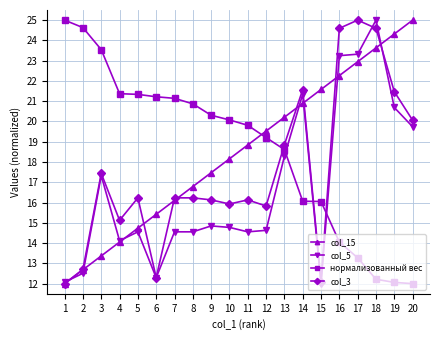

What is the sum of the нормализованный вес values at 20 and 4?

33.4